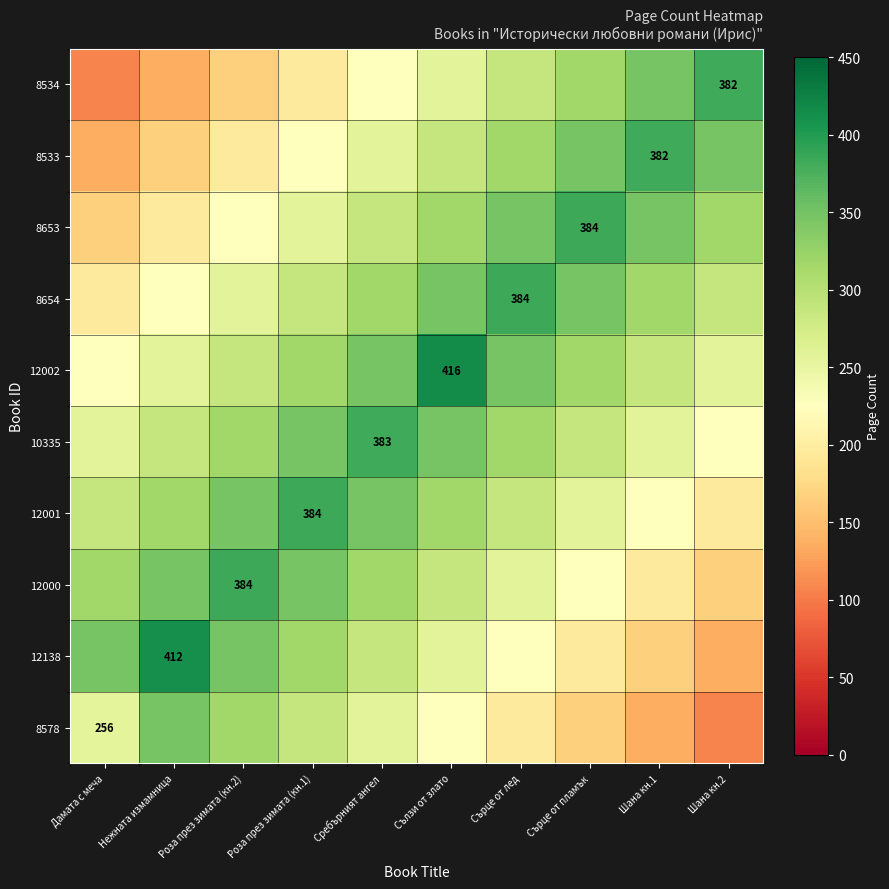

The value of 8654 at Роза през зимата (кн.2) is 375.1. True or false?

False